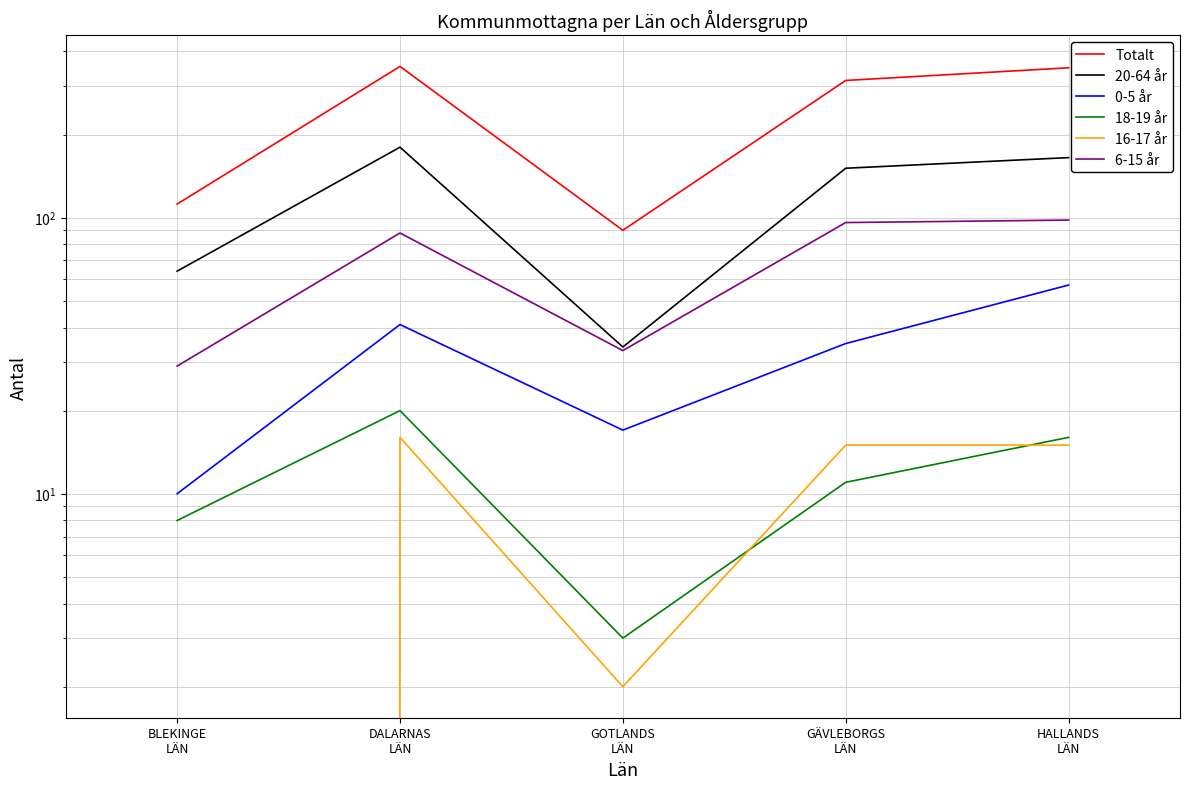

At which category does 6-15 år reach its first local valley?

GOTLANDS
LÄN